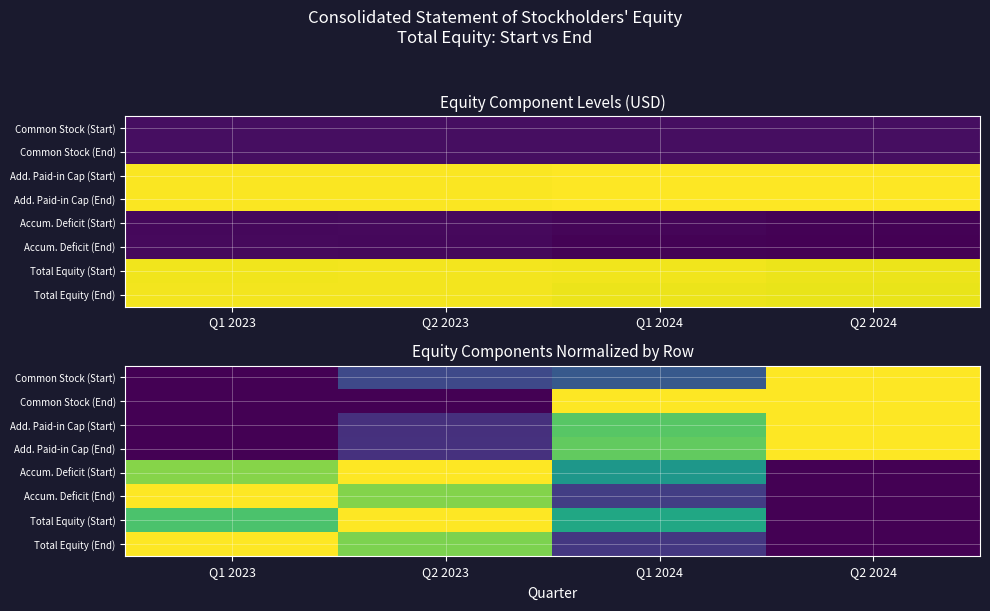

Read the Total Equity (End) value at Q2 2023.

0.8